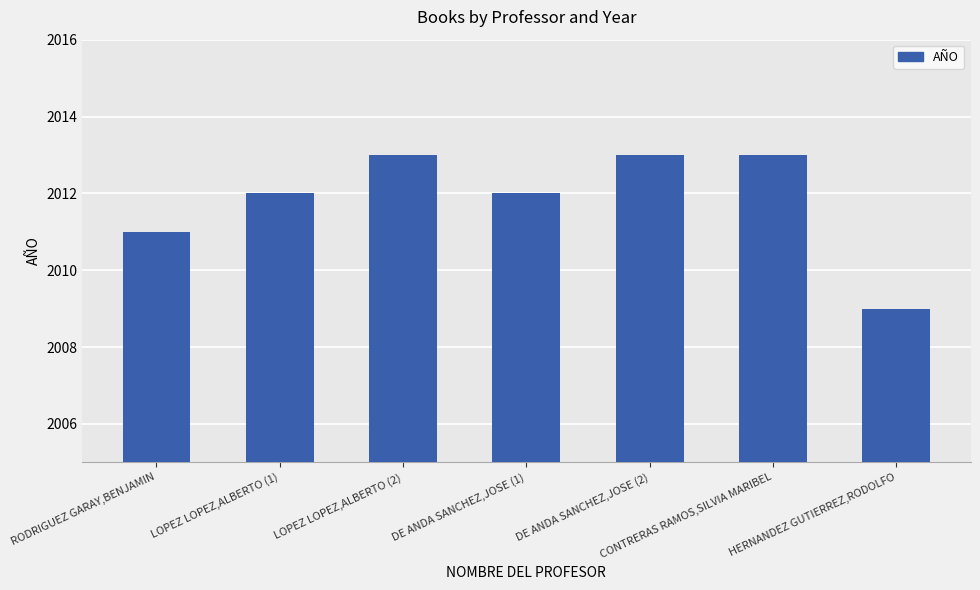

How many bars are there in total?

7